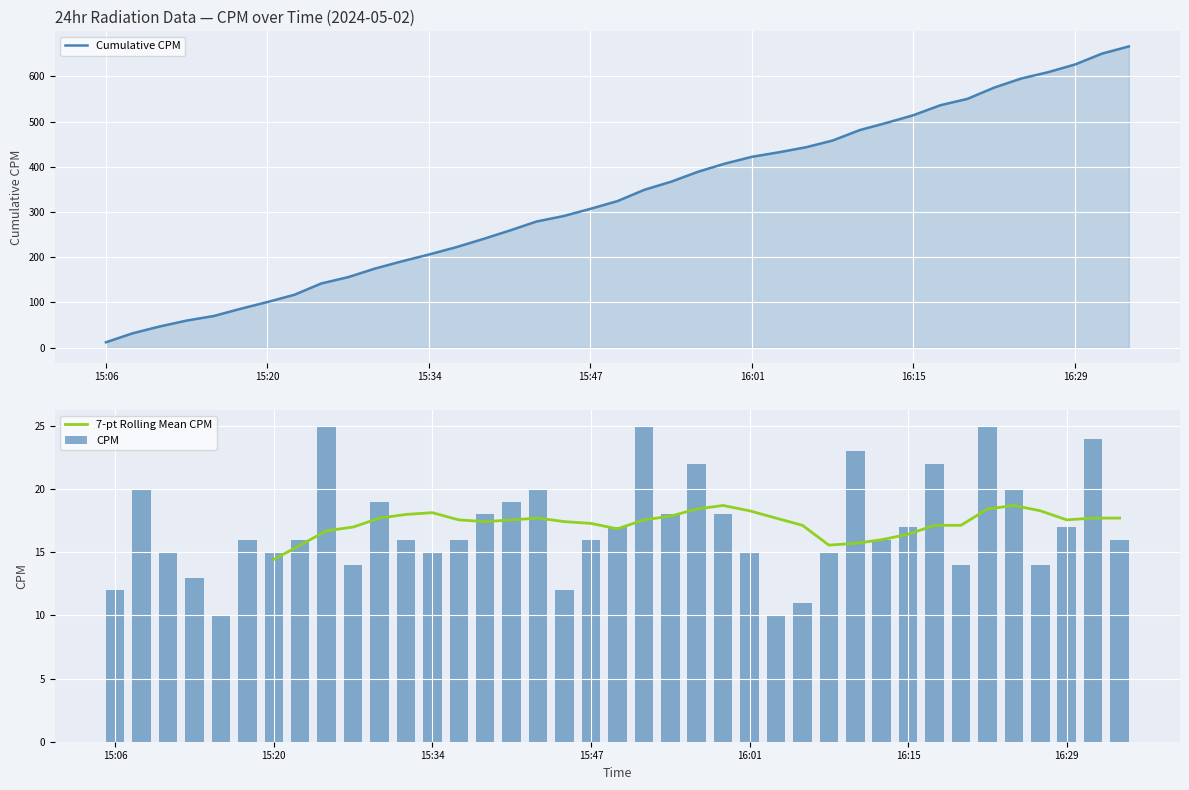

The value of 7-pt Rolling Mean CPM at 11 is 27.9. True or false?

False